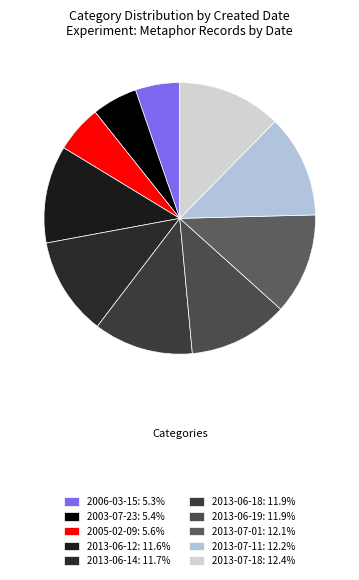

Rank the categories by value from lowest to highest.

2006-03-15, 2003-07-23, 2005-02-09, 2013-06-12, 2013-06-14, 2013-06-18, 2013-06-19, 2013-07-01, 2013-07-11, 2013-07-18